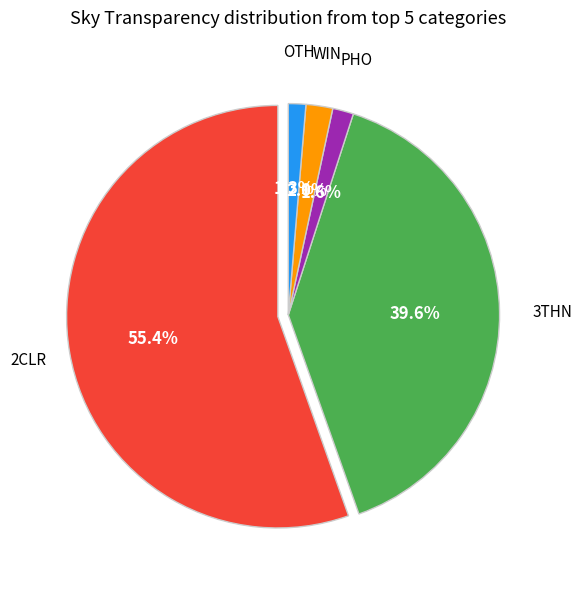

How many segments does this pie chart have?

5